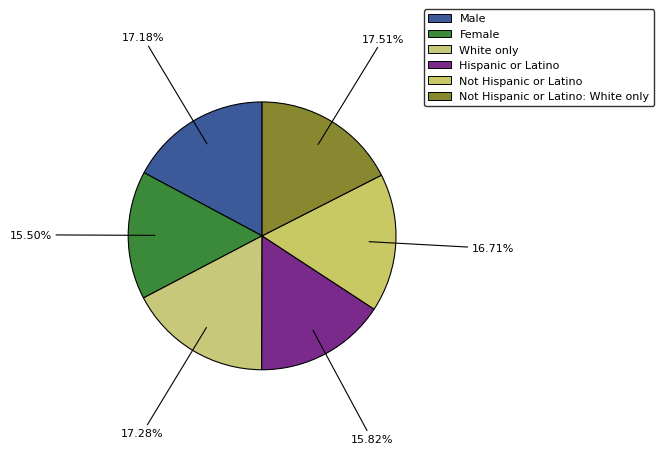

Is there a majority slice in this chart?

No